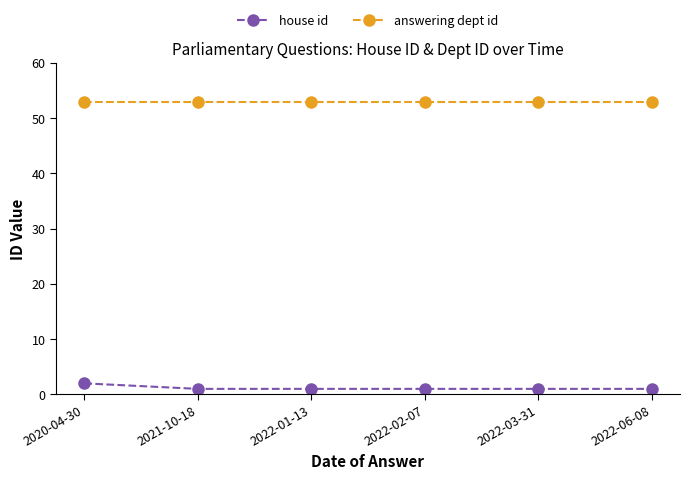

Is it true that house id equals 1 at 2022-03-31?

True